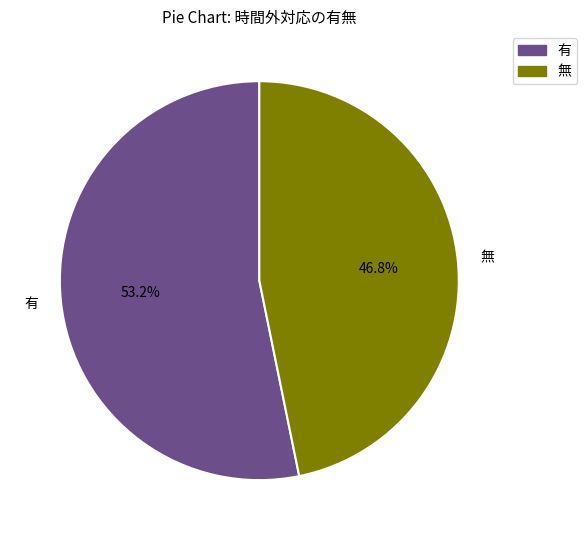

How many slices are in this pie chart?

2